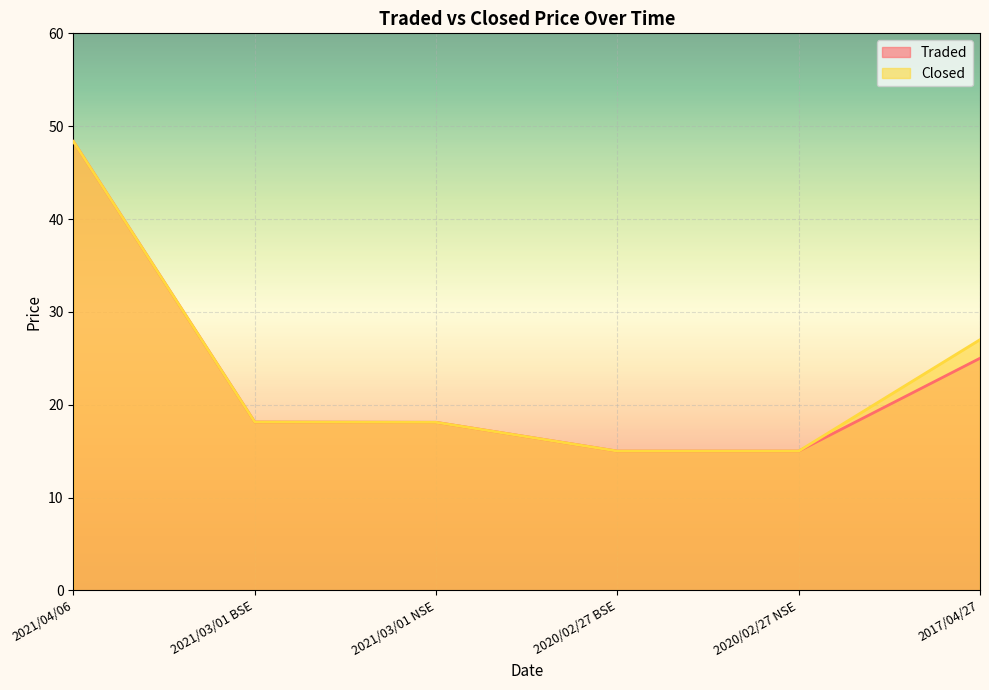

Between 2021/04/06 and 2020/02/27 NSE, which series saw the biggest shift?

Traded